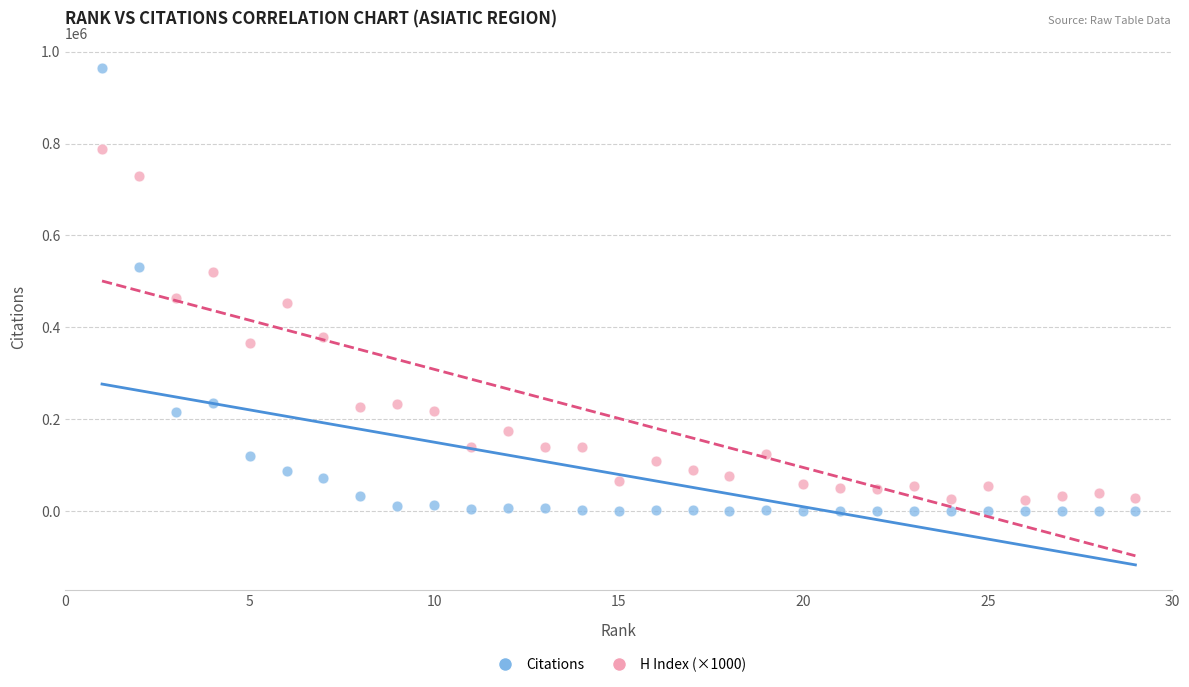

Which series reaches the minimum Y coordinate?

Citations